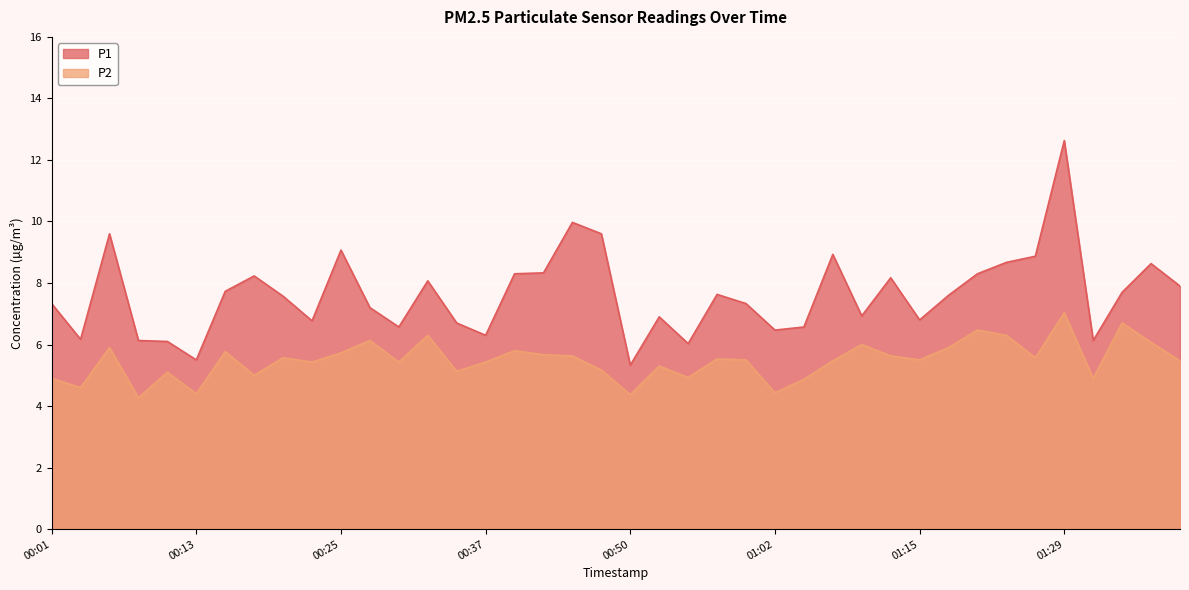

What is the average value of the P1 series?

7.6